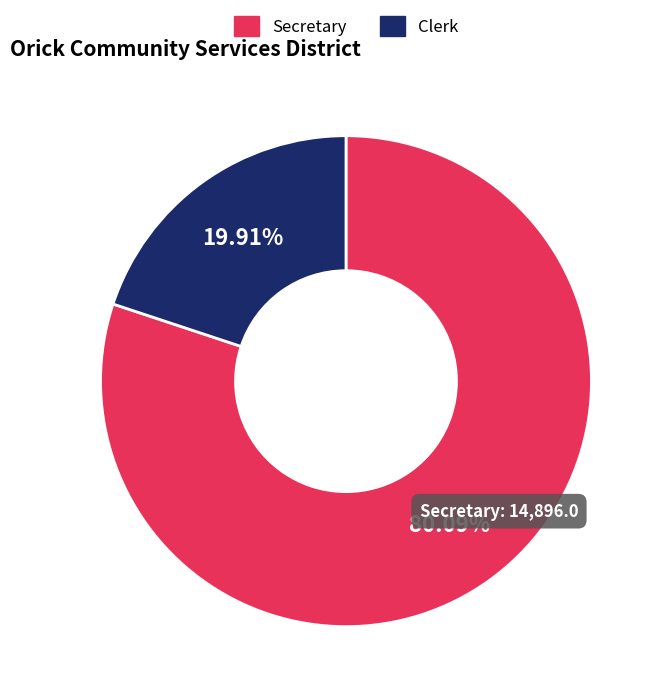

To the nearest percent, what is the average slice percentage?

50%